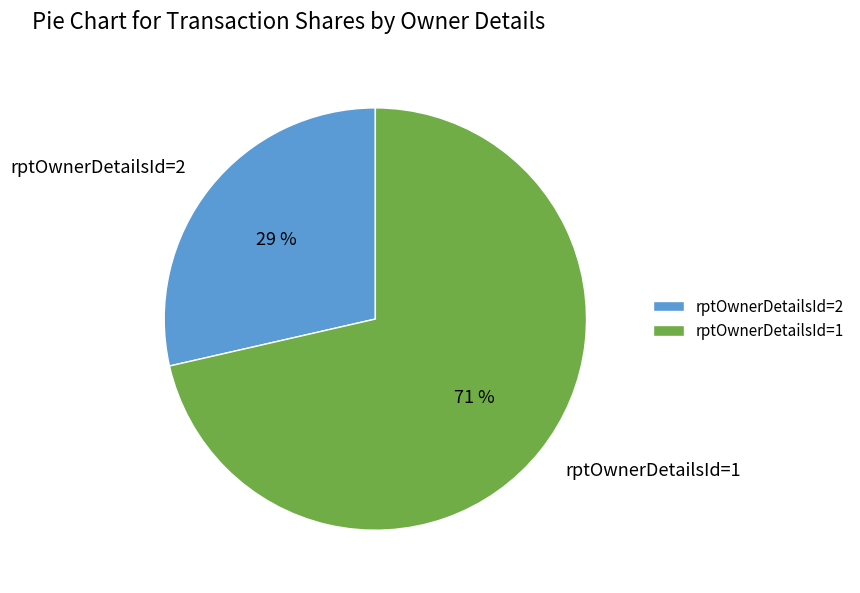

Which has a higher value, rptOwnerDetailsId=1 or rptOwnerDetailsId=2?

rptOwnerDetailsId=1